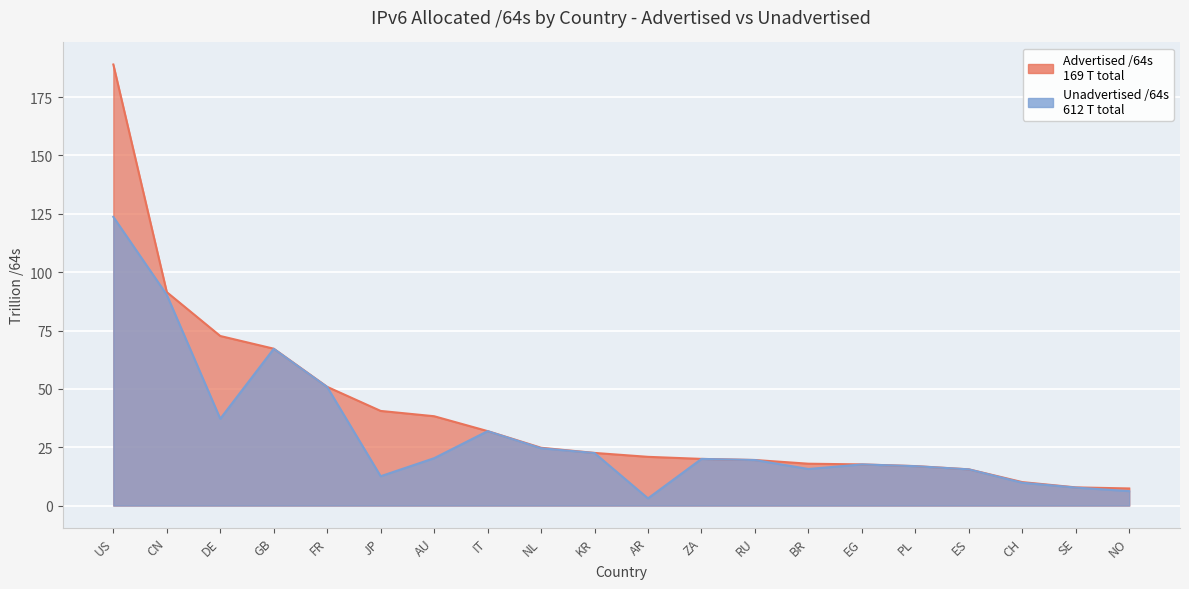

Rank the categories by value from lowest to highest.

AR, NO, SE, CH, JP, ES, BR, PL, EG, RU, ZA, AU, KR, NL, IT, DE, FR, GB, CN, US